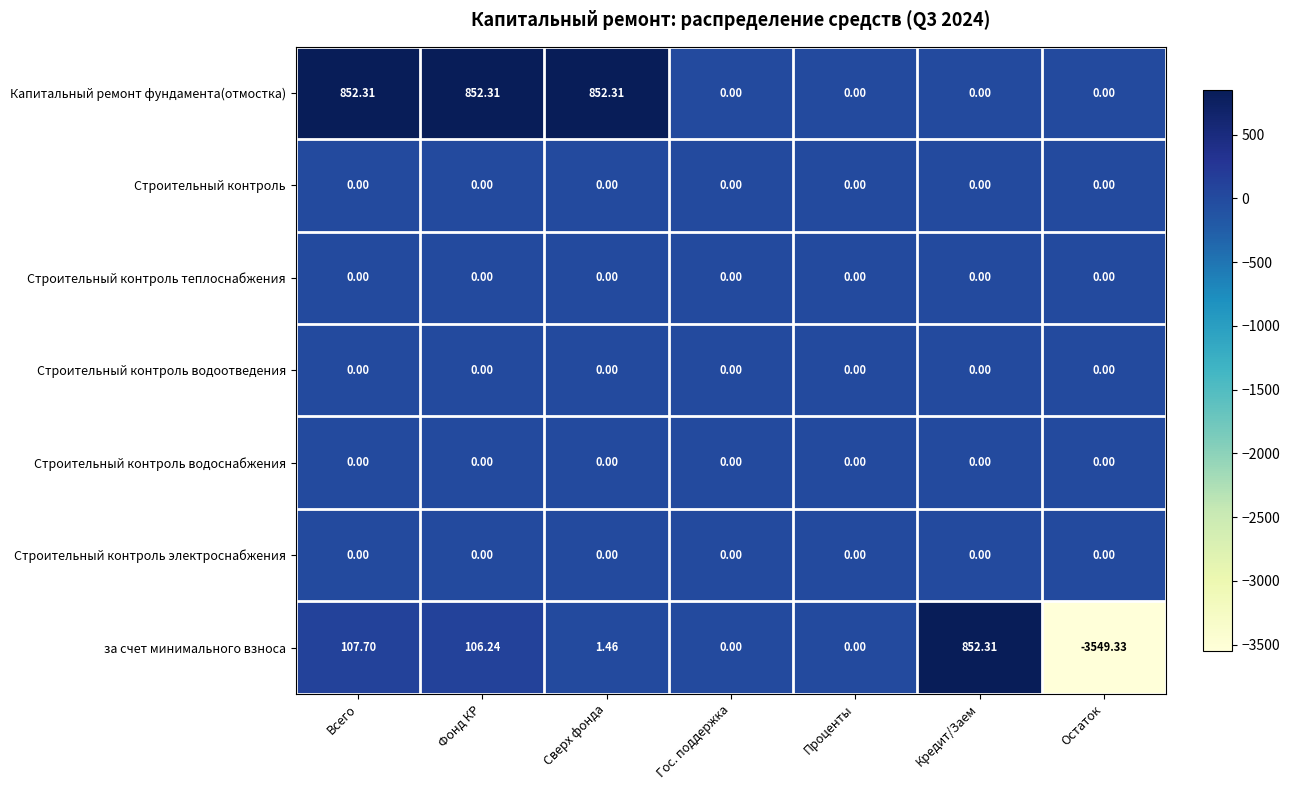

Between Кредит/Заем and Остаток, which series saw the biggest shift?

за счет минимального взноса